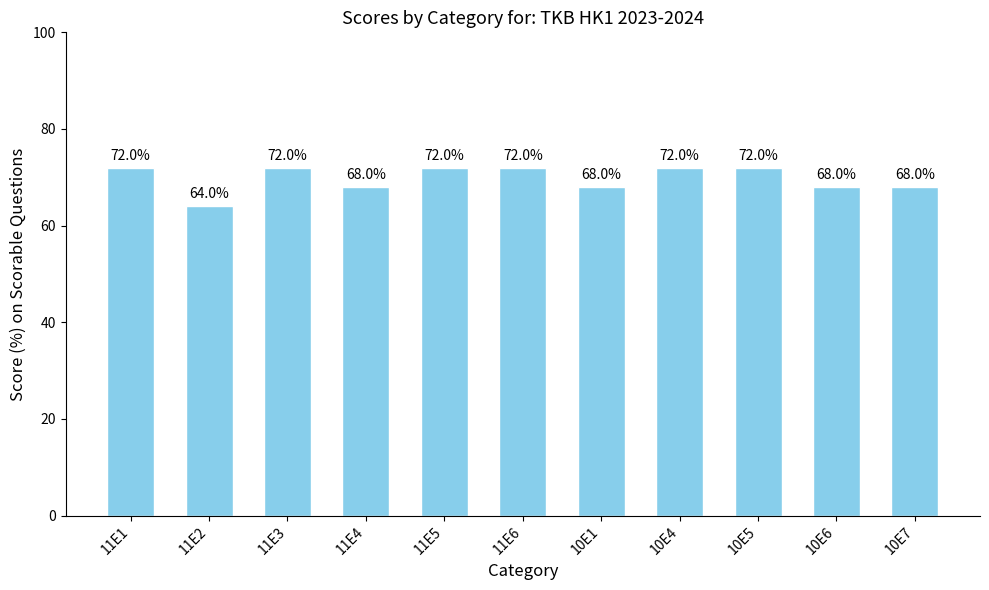

What is the sum of the values at 10E4 and 10E5?

144